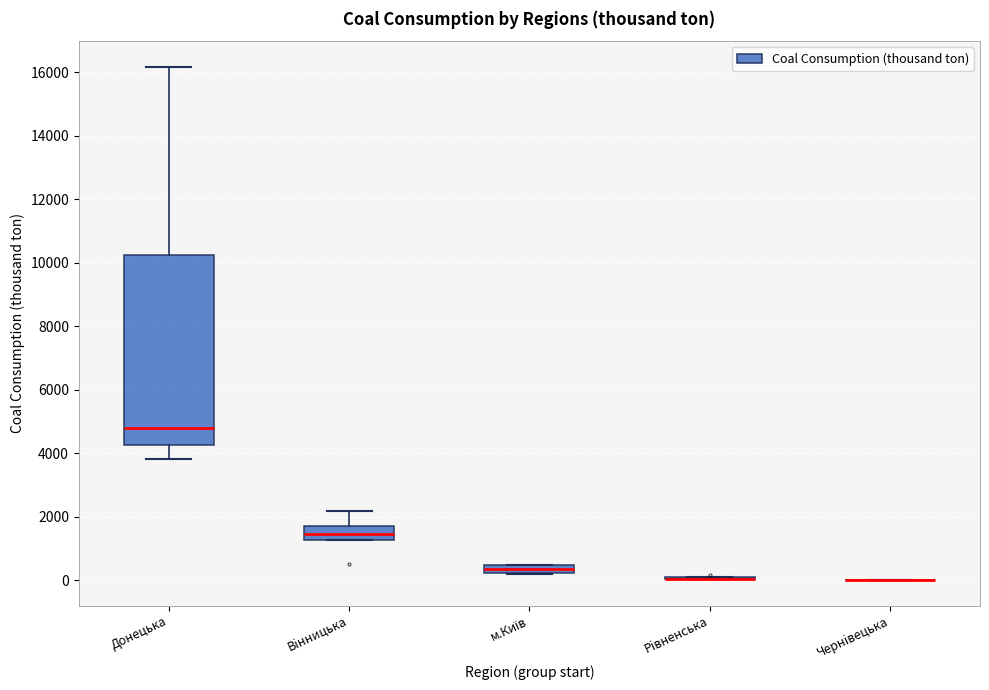

Which box is the tallest, from its lower edge to its upper edge?

Донецька